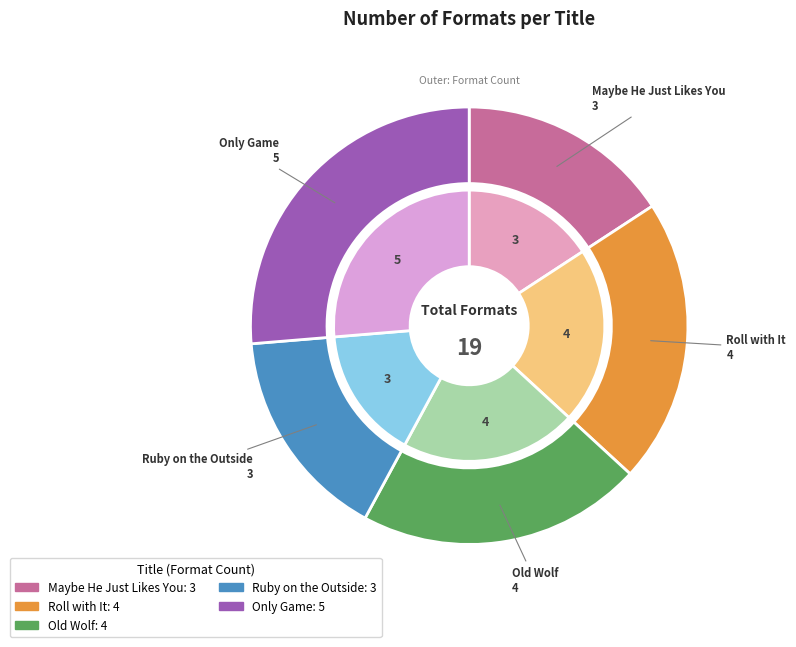

Count the number of slices in the pie.

5